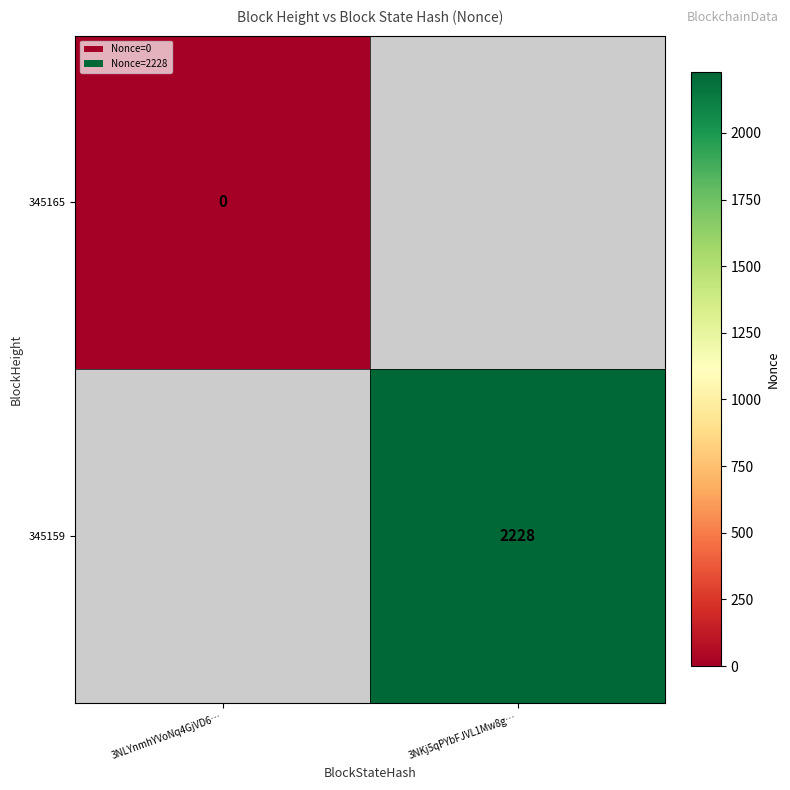

What is the greatest value displayed?

2228.0